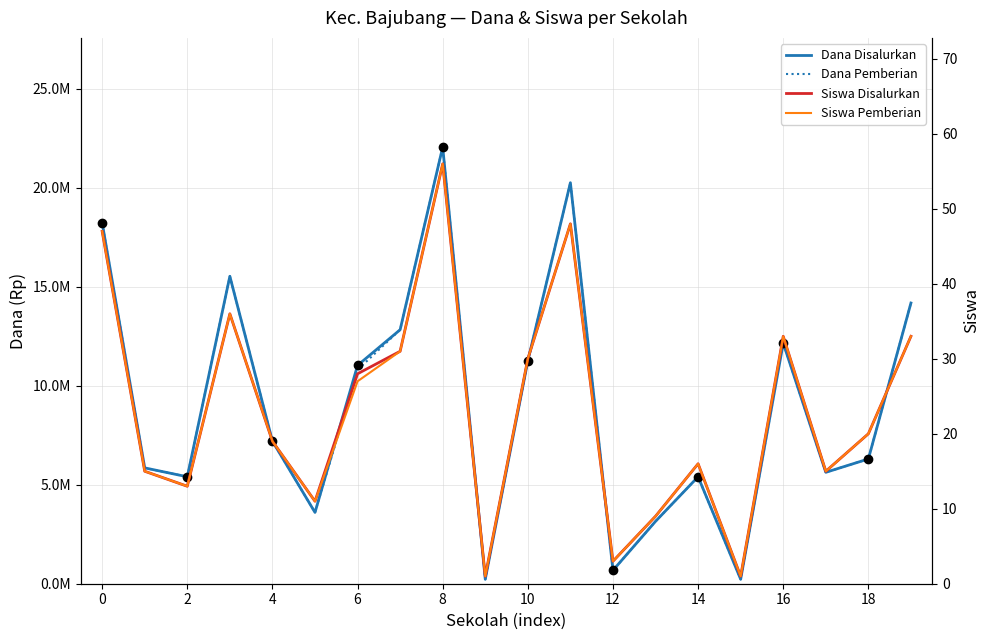

True or false: Siswa Pemberian and Siswa Disalurkan cross at least once.

False